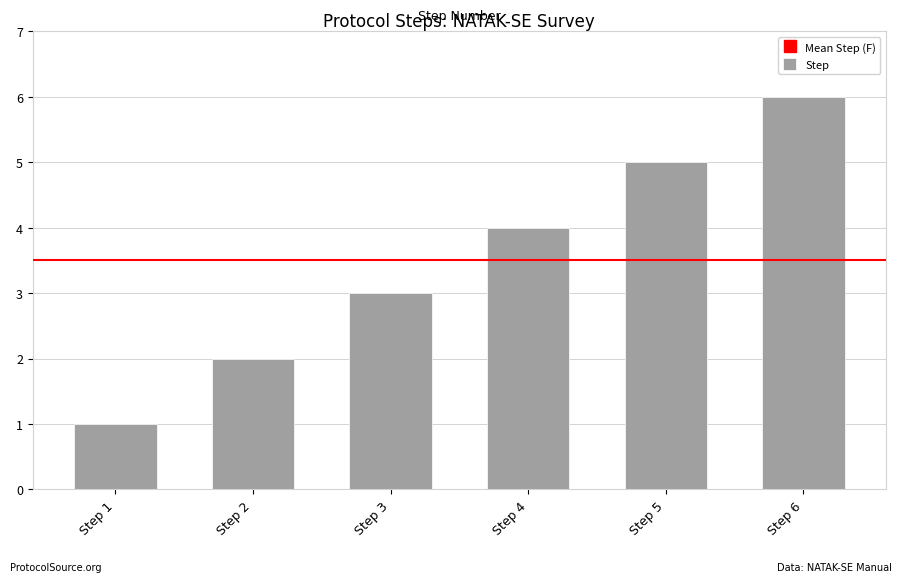

Between Step 2 and Step 1, which is larger?

Step 2